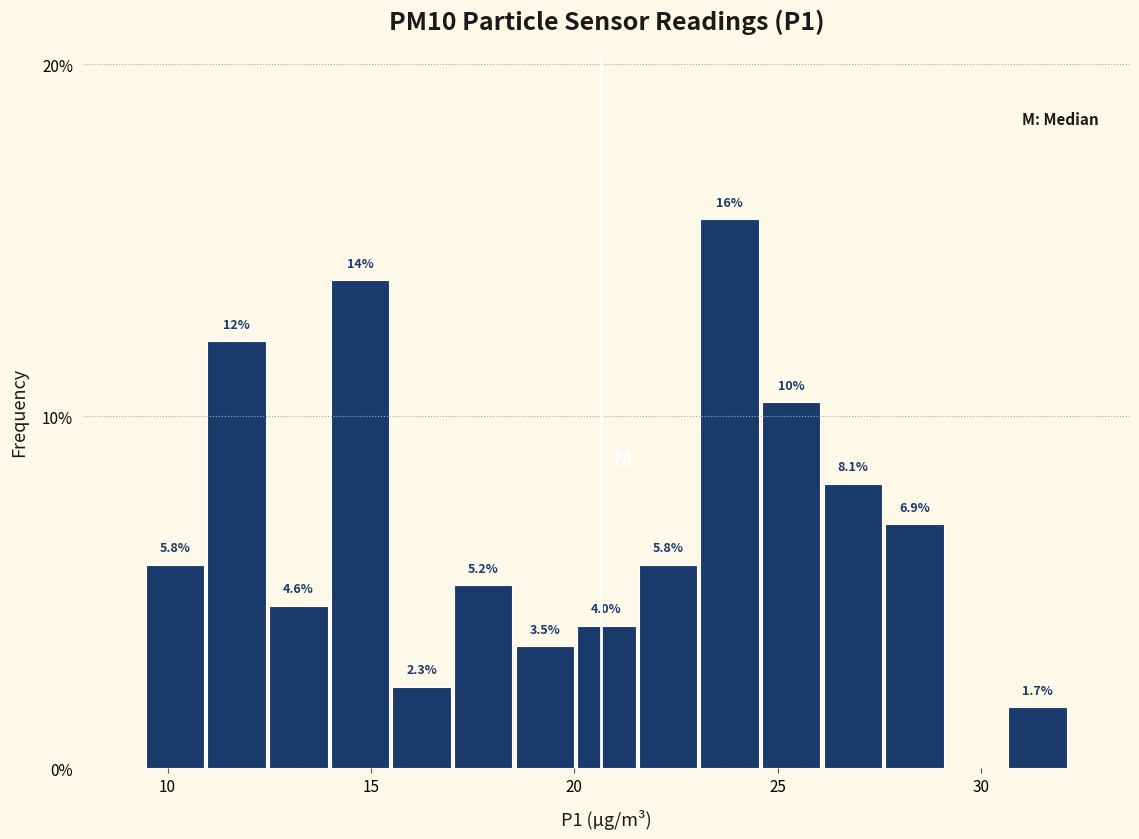

Read against the x-axis, roughly where is the centre of the tallest bar?

24.0